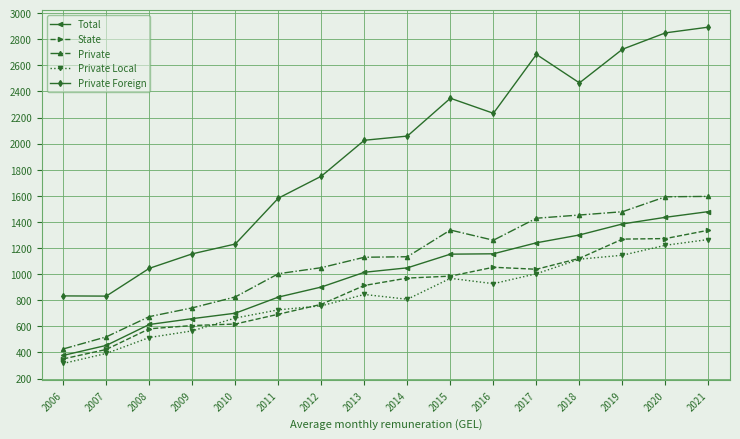

Where is Total nearest to the value 928?

2012